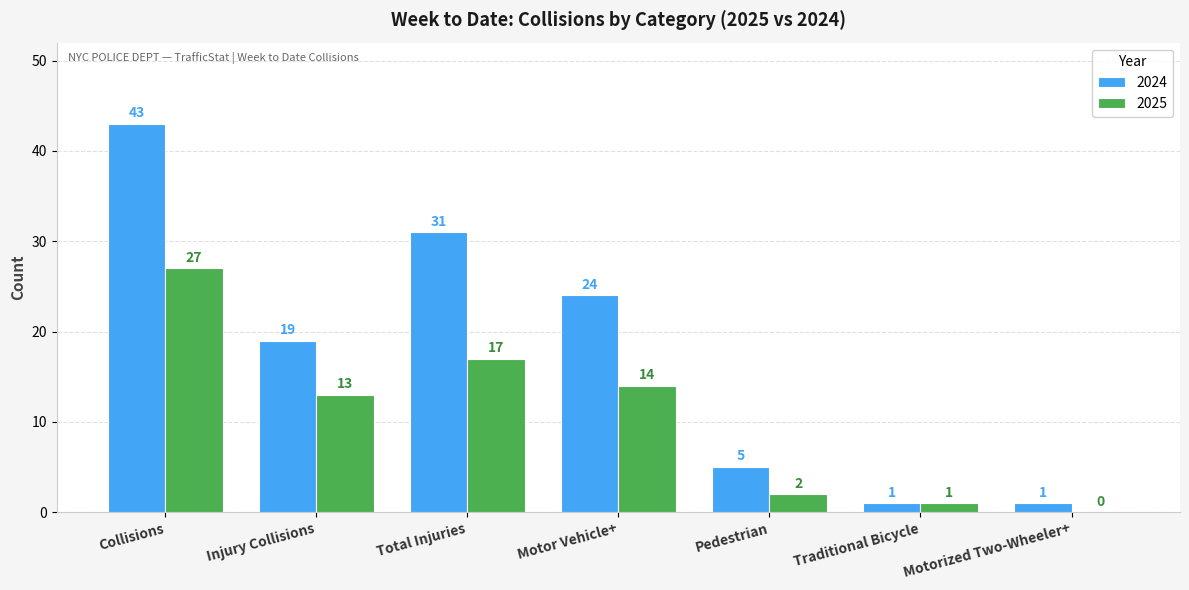

Read the 2024 value at Motor Vehicle+.

24